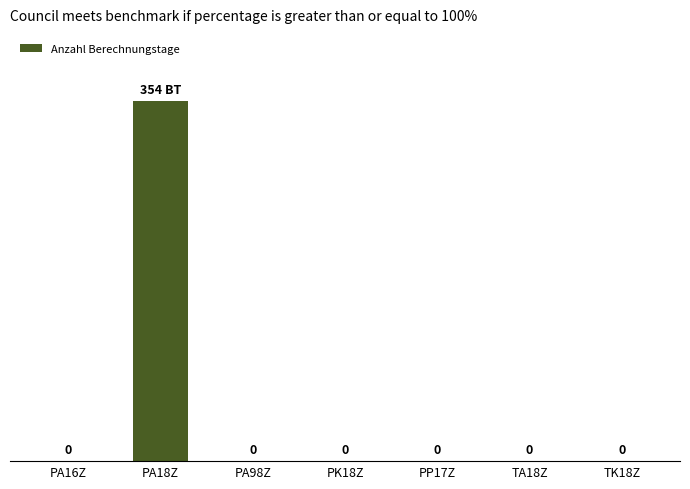

At which category does the chart reach its peak across all series?

PA18Z